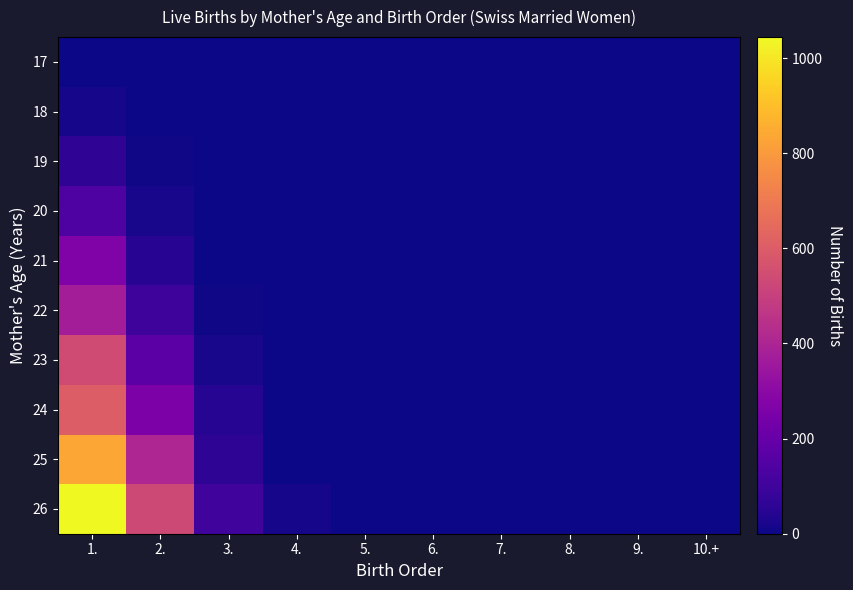

Which category has the highest value across all series?

1.